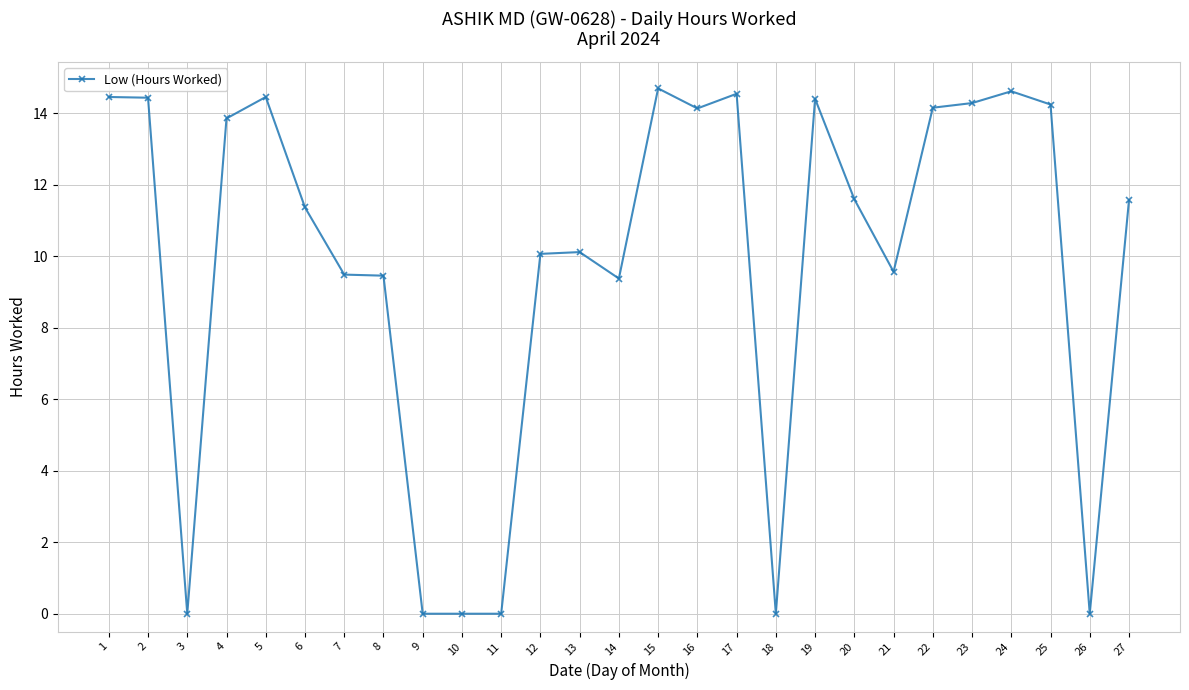

How many lines are shown in the chart?

1